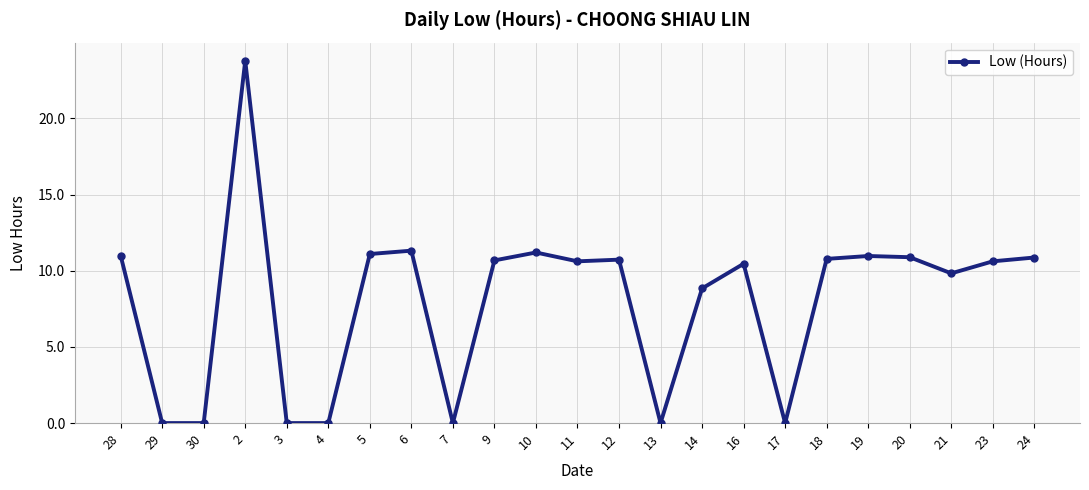

At which category does the chart reach its peak across all series?

2